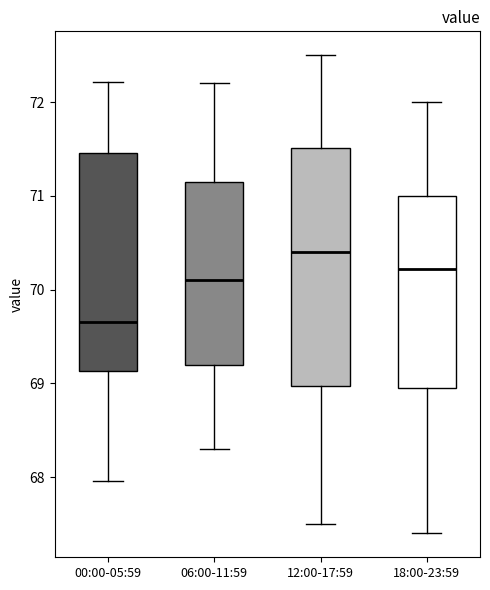

Reading left to right, read every box against the y-axis: the position of its median line, the range the box covers, and the ends of its whiskers. The values are not printed on the chart, so give them approximately, as read against the axis.

00:00-05:59: median 69.7, box 69.1 to 71.5, whiskers 68.0 to 72.2
06:00-11:59: median 70.1, box 69.2 to 71.2, whiskers 68.3 to 72.2
12:00-17:59: median 70.4, box 69.0 to 71.5, whiskers 67.5 to 72.5
18:00-23:59: median 70.2, box 69.0 to 71.0, whiskers 67.4 to 72.0